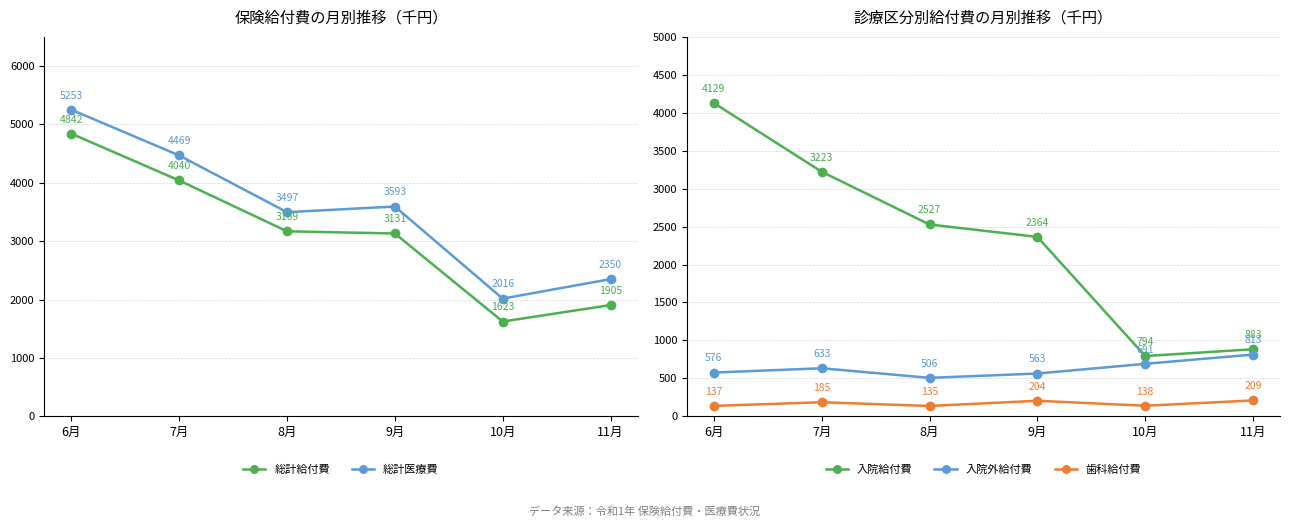

The 入院給付費 series shows 793.5 at 10月. True or false?

True